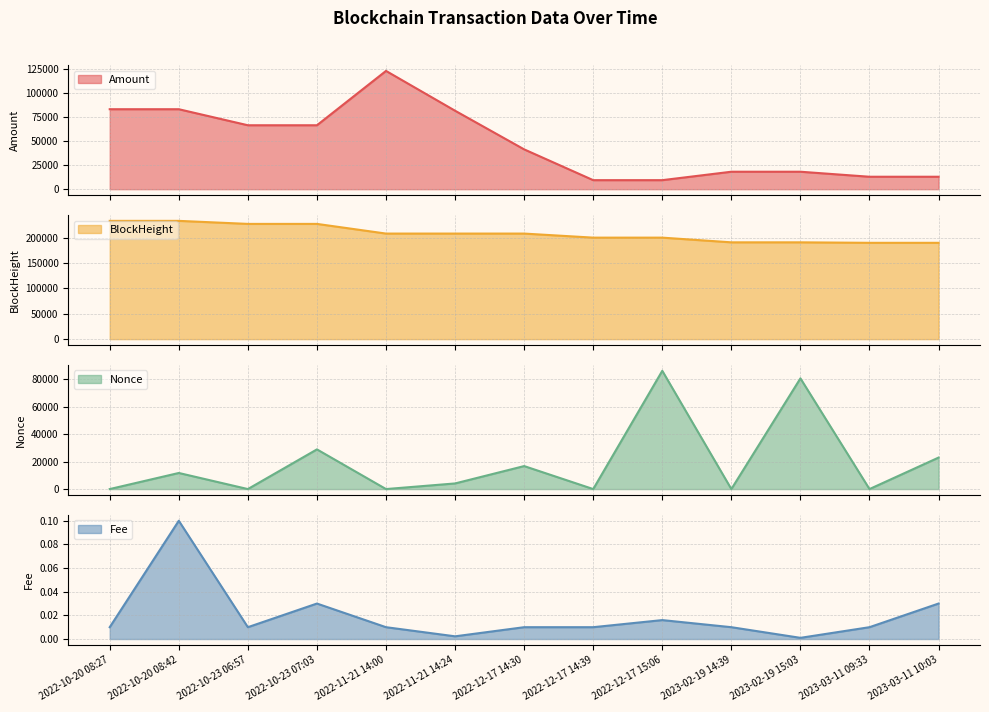

What is the difference between the maximum and minimum values in the Fee series?

0.1